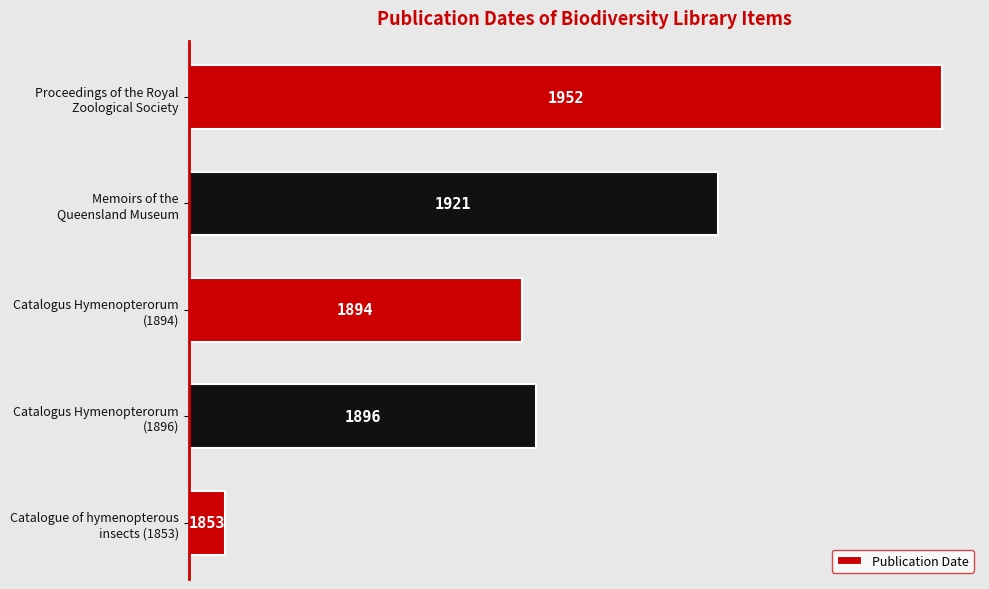

Are the bars horizontal?

Yes